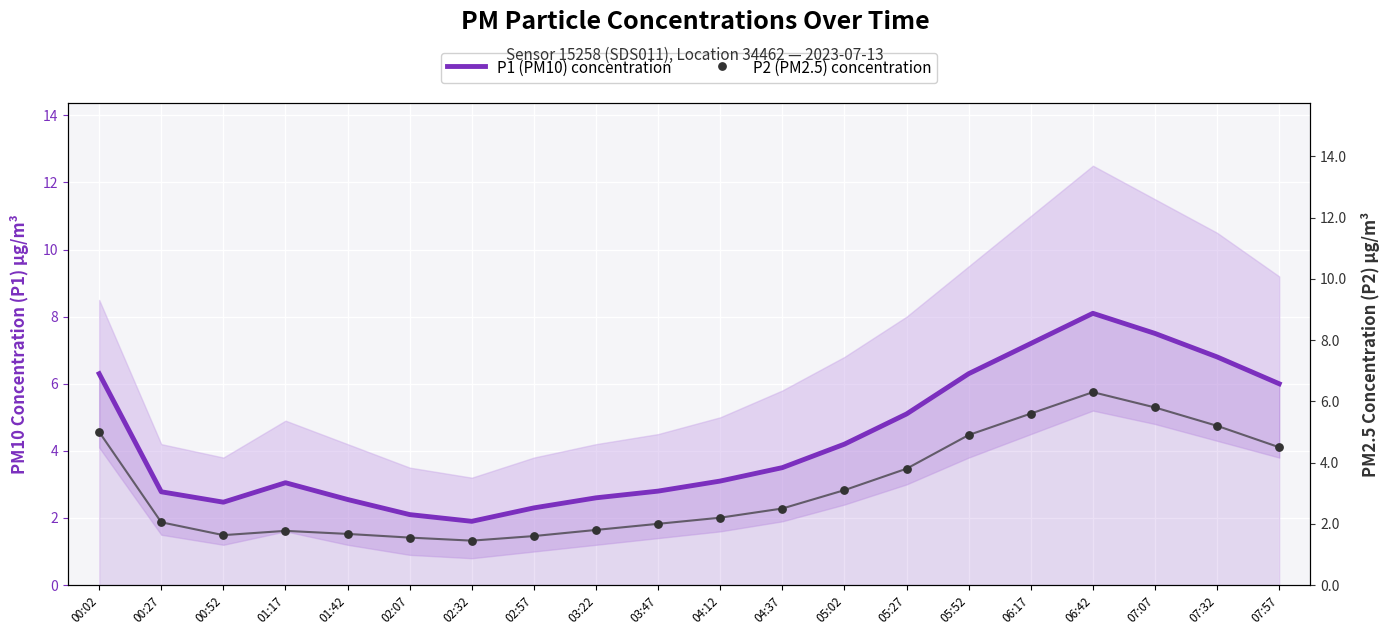

Which series contains the highest Y value?

P1 (PM10) concentration